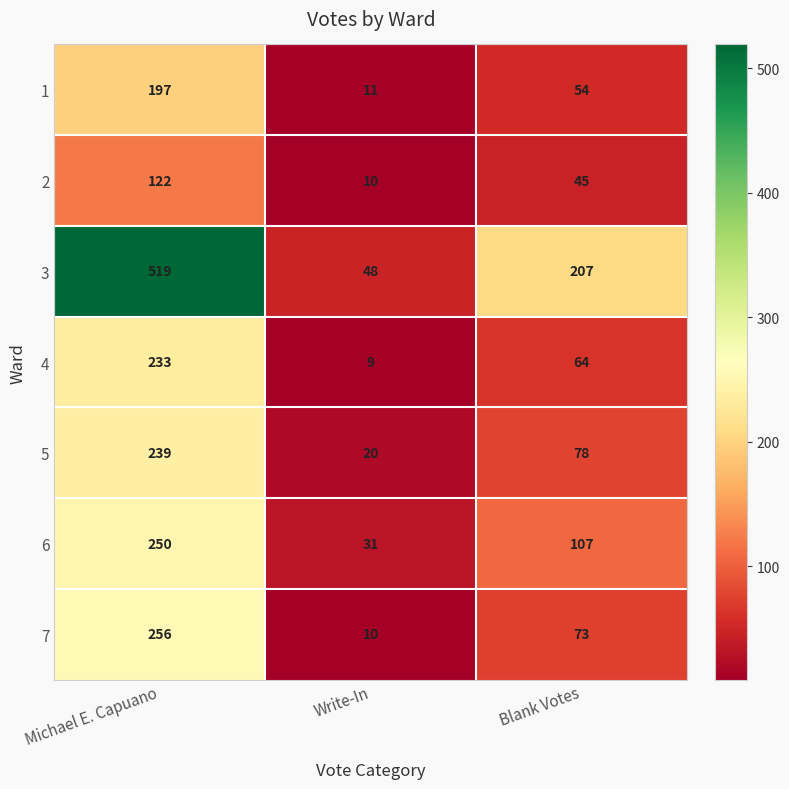

Is the value of 1 at Write-In greater than the value of 4 at Write-In?

Yes